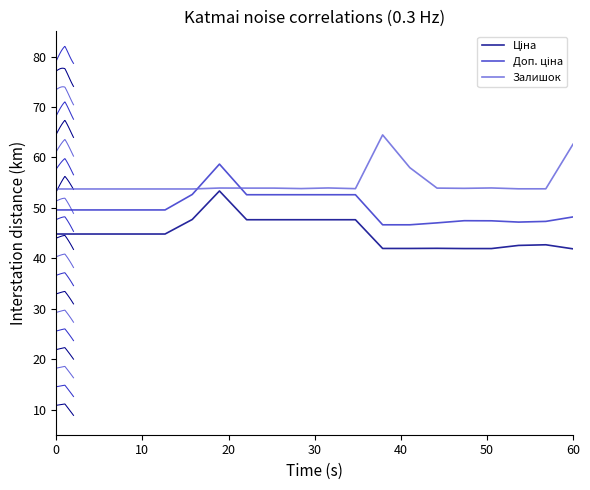

What is the value of the Доп. ціна point at the 2nd from the left?

49.6